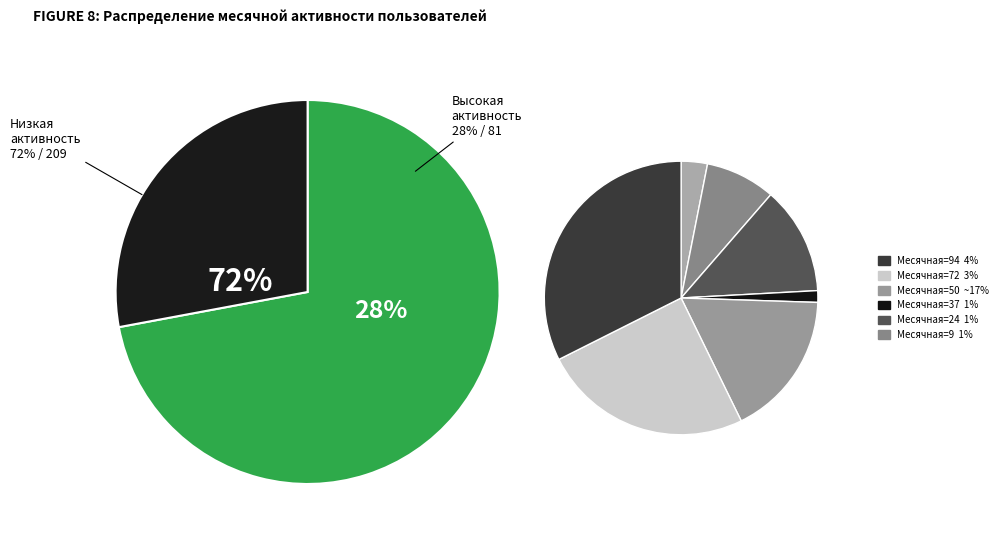

To the nearest percent, what is the average slice percentage?

14%